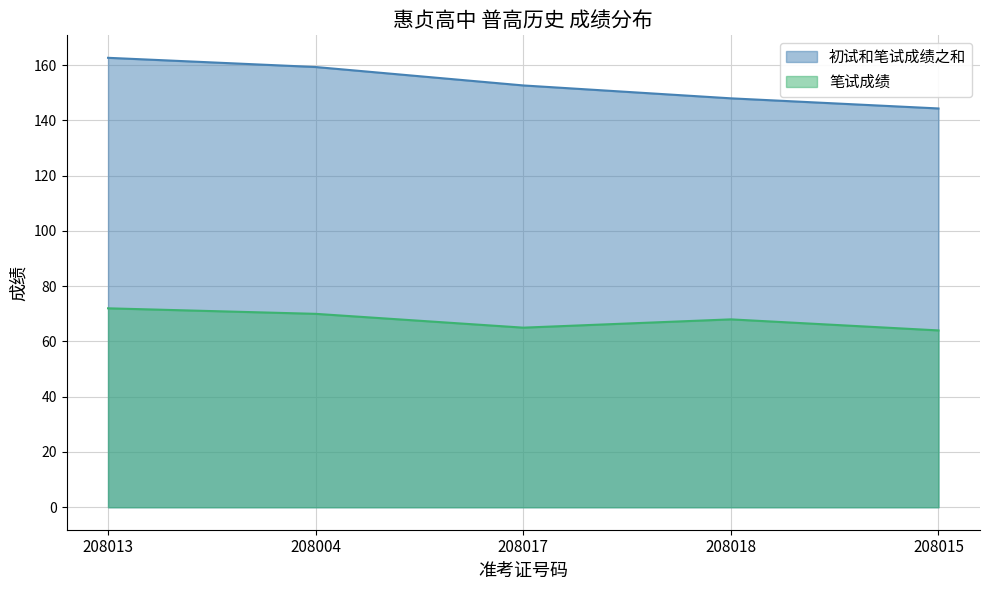

Which category has the highest value in the 初试和笔试成绩之和 series?

208013